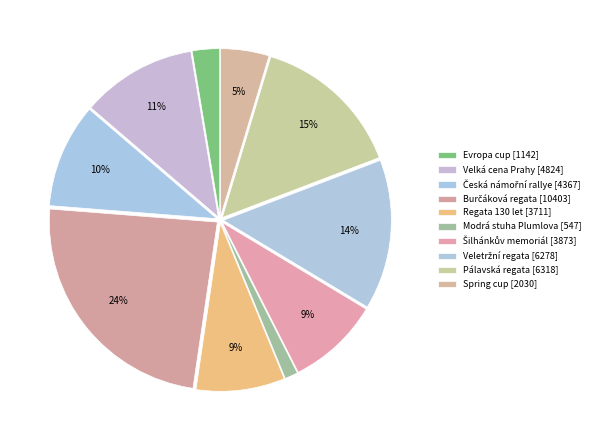

Is there any slice that represents more than half of the pie?

No